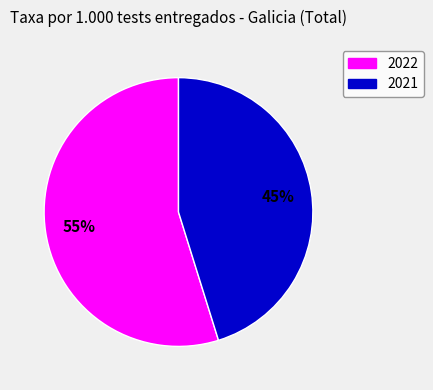

What is the ratio of the value at 2021 to the value at 2022?

0.8